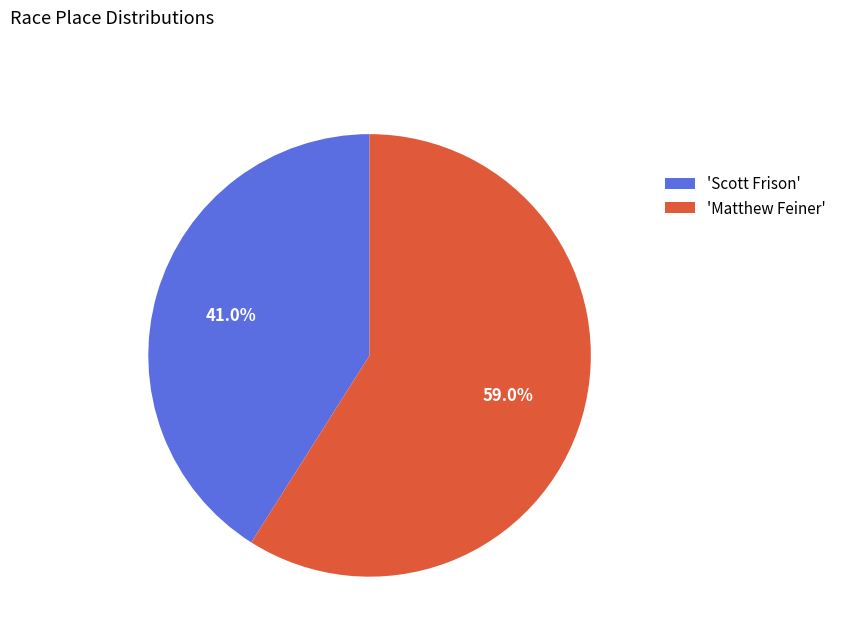

Rank the categories by value from highest to lowest.

'Matthew Feiner', 'Scott Frison'